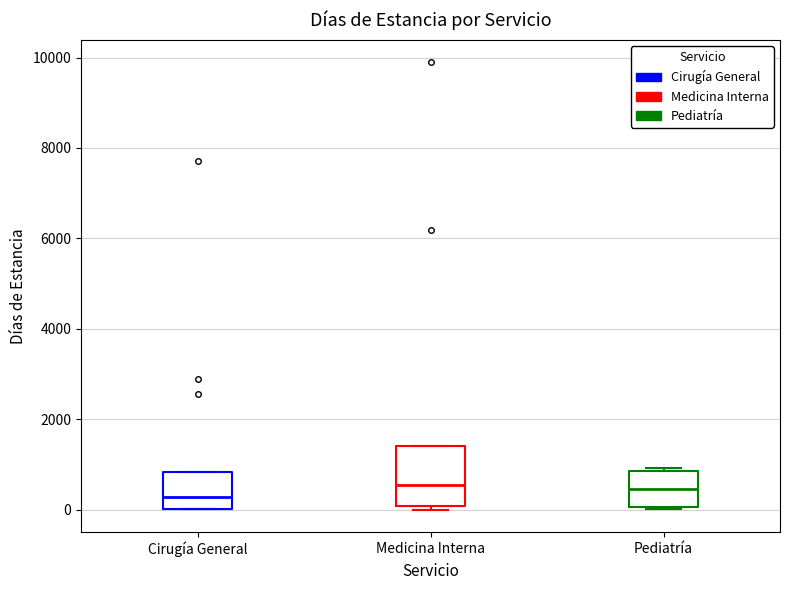

Where is the upper edge of the box for Medicina Interna on the y-axis? The values are not printed on the chart, so give them approximately, as read against the axis.

1400